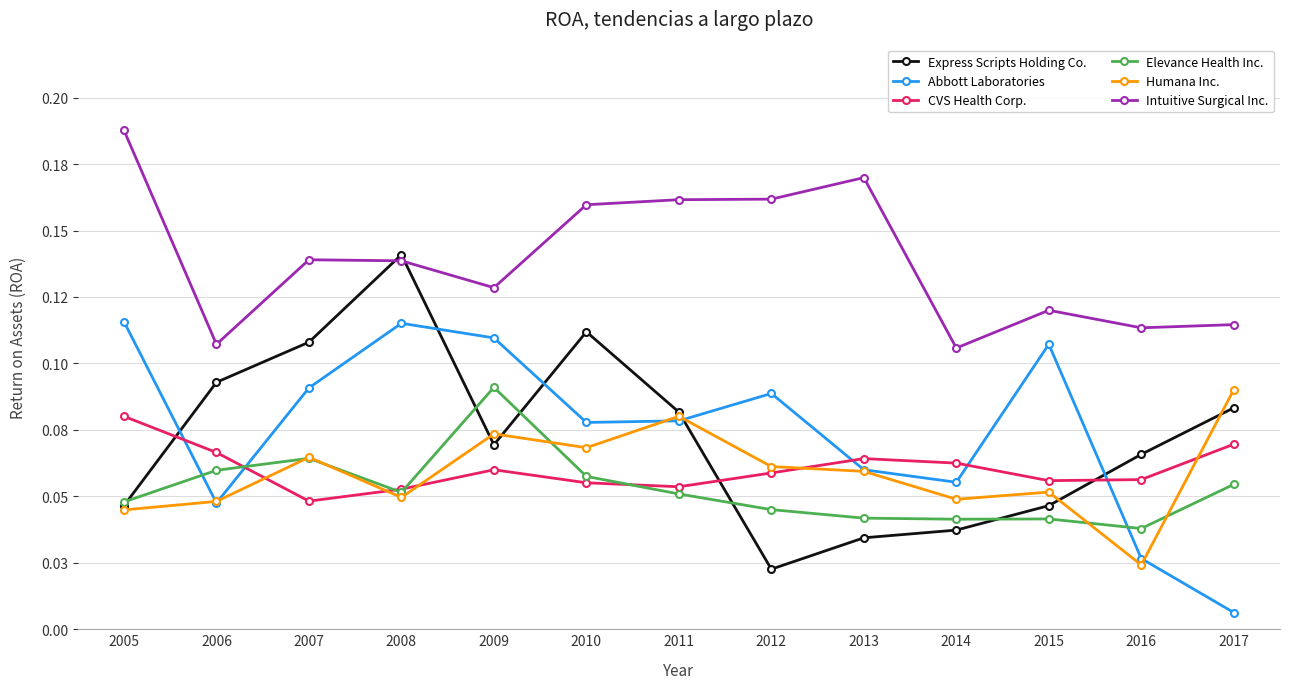

How many interior local peaks does the Express Scripts Holding Co. series have?

2